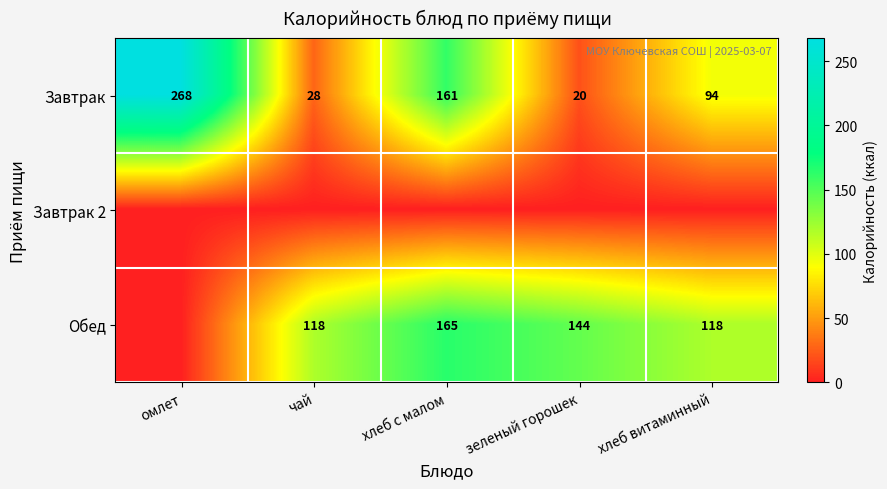

At which label does Завтрак first exceed 94?

омлет